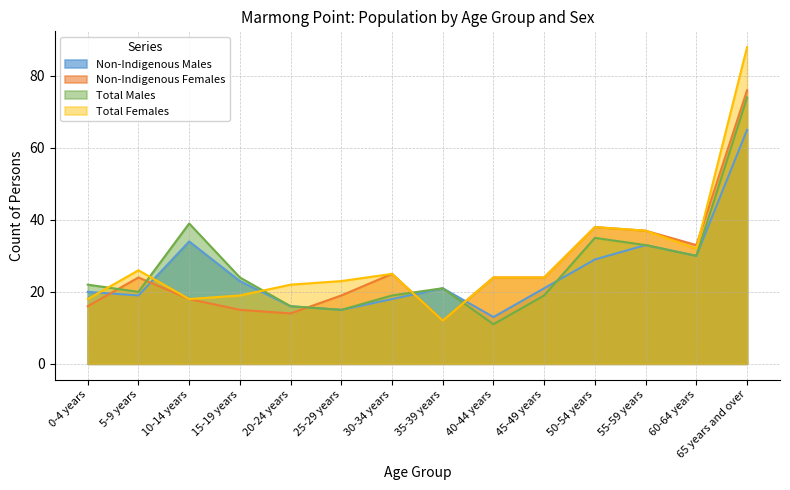

Which series has the widest spread of values?

Total Females